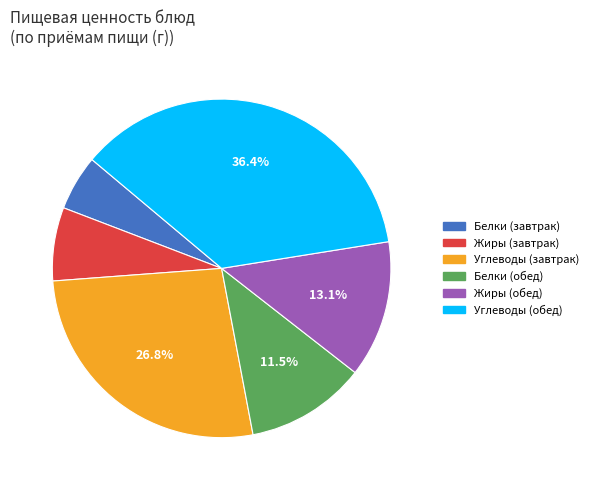

Approximately how many times larger is the value at Углеводы (обед) compared to Жиры (завтрак)?

5.2